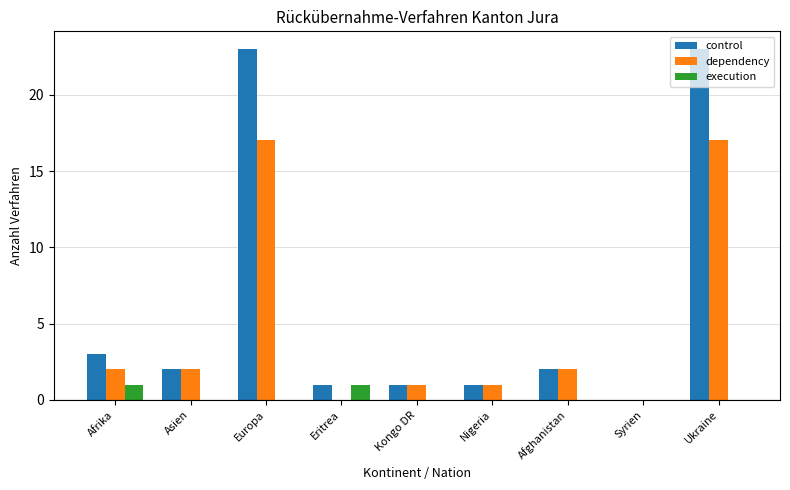

Which series has the largest total across all categories?

control